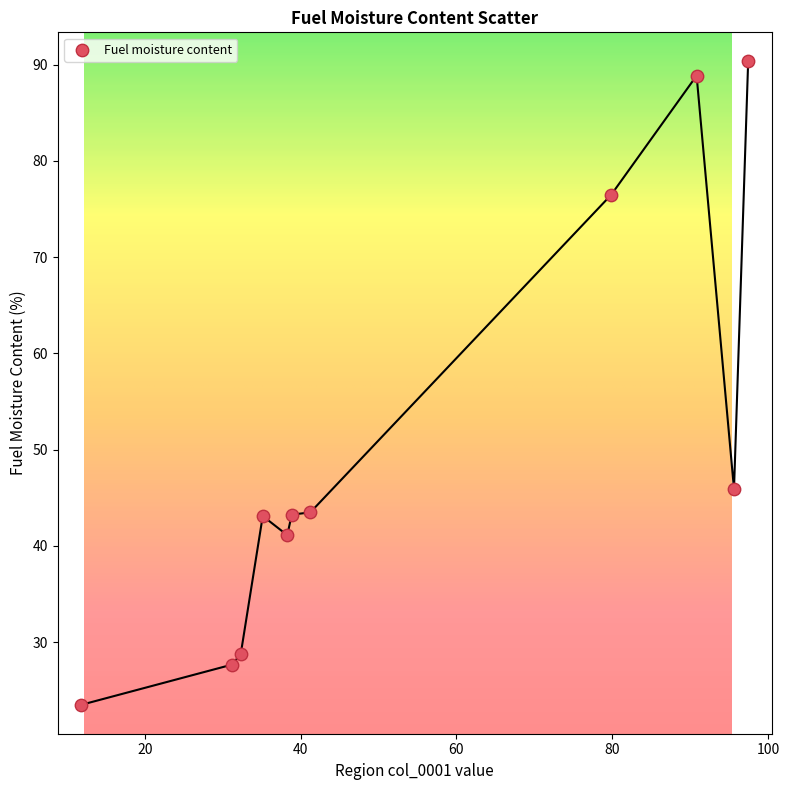

What is the range of Y values (max minus min)?

66.9